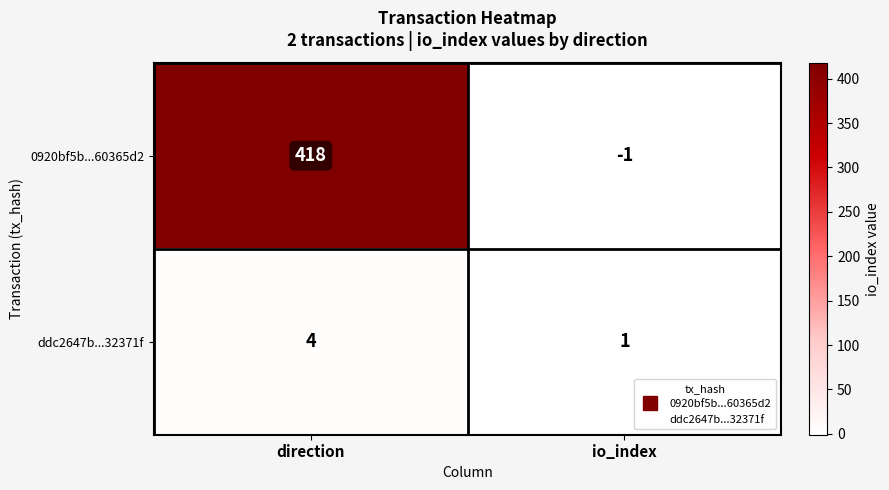

What is the maximum value for ddc2647b...32371f?

4